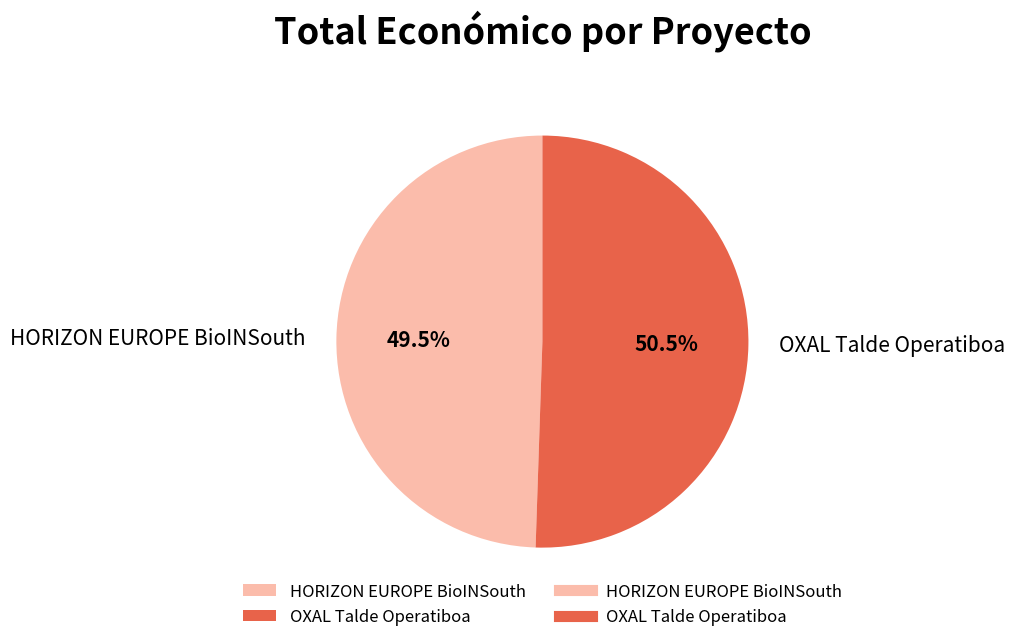

Count the number of slices in the pie.

2